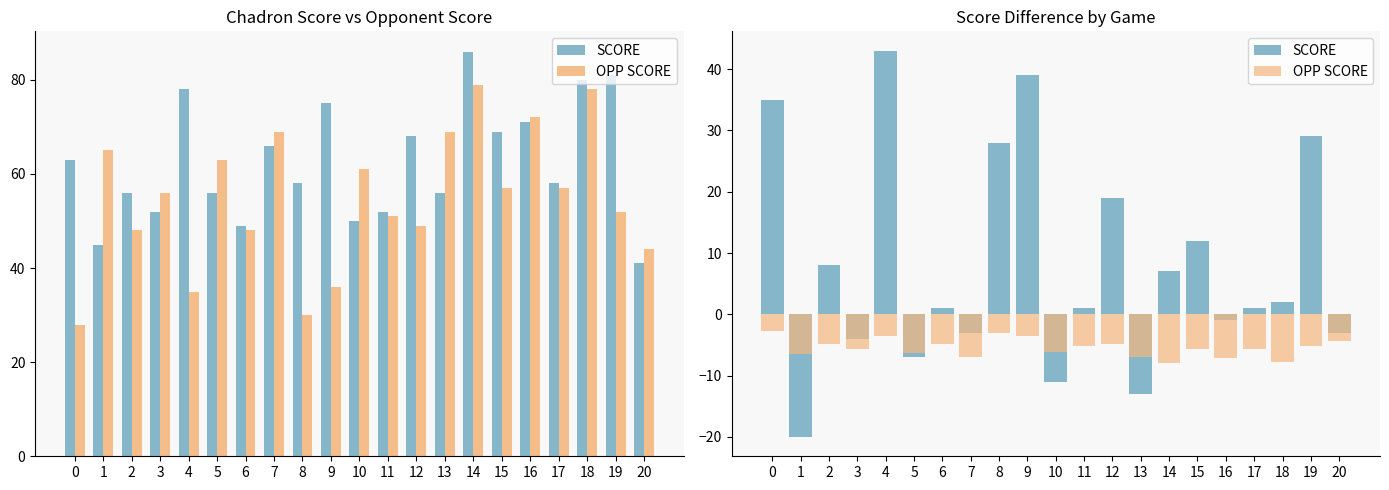

The OPP SCORE series shows 31 at 7. True or false?

False